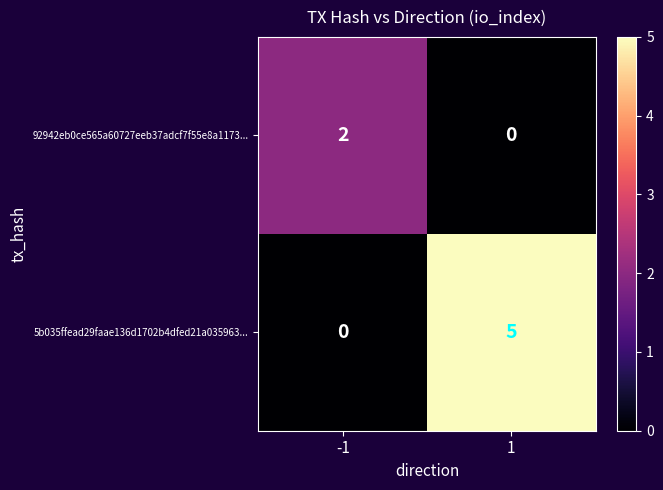

What is the greatest value displayed?

5